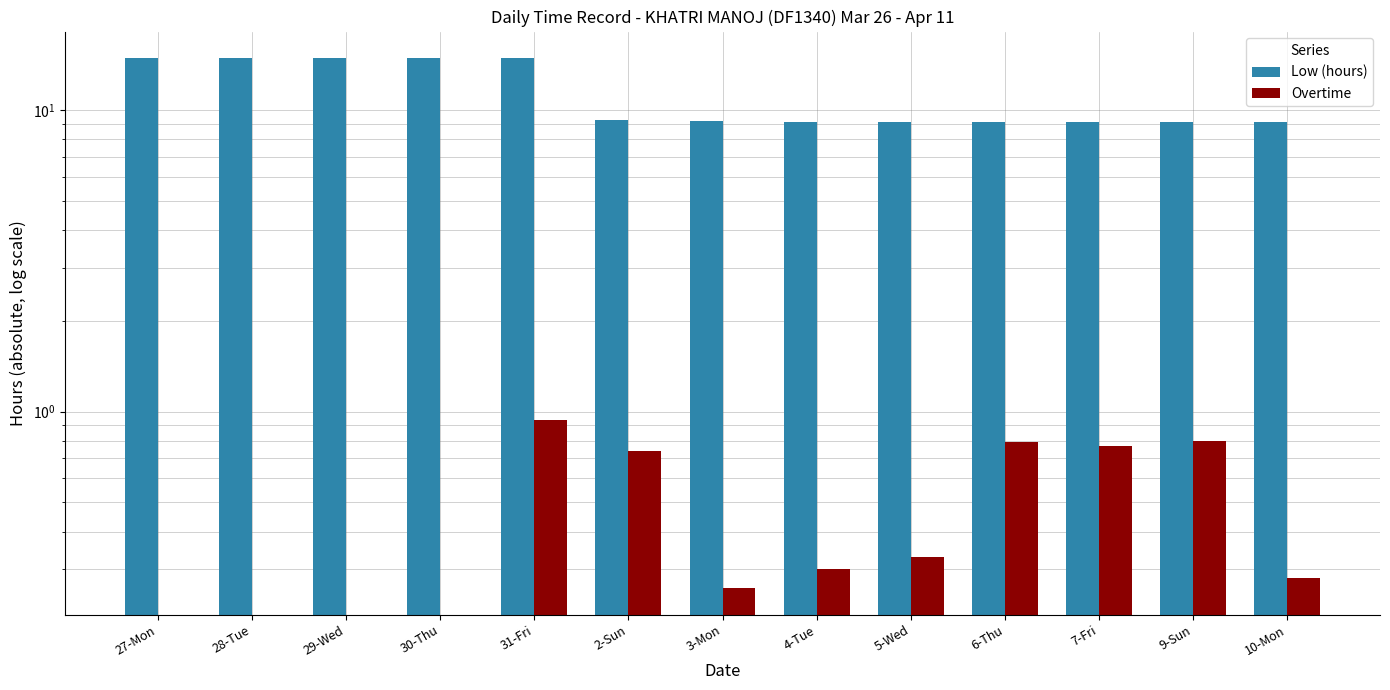

Rank the series at 27-Mon from lowest to highest value.

Overtime, Low (hours)